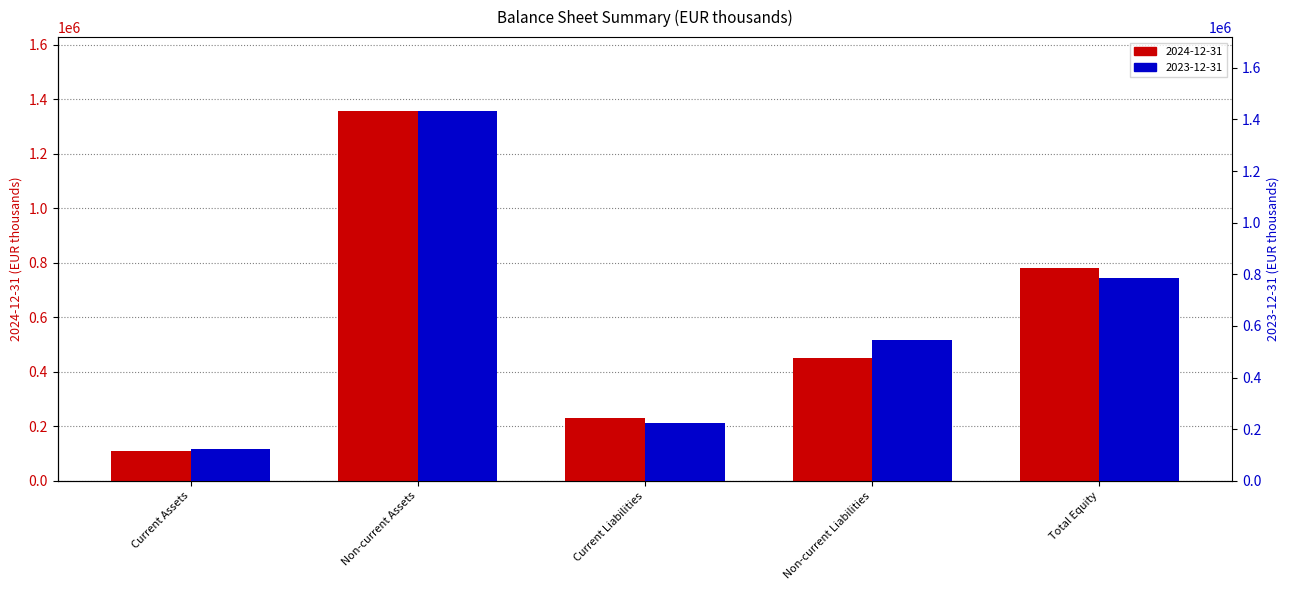

What is the difference between the maximum and minimum values in the 2024-12-31 series?

1248499